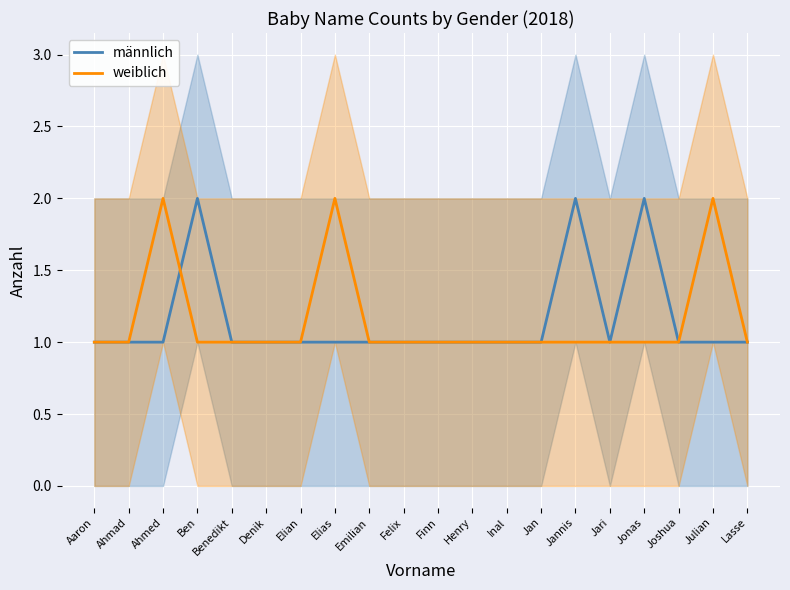

At which label does weiblich reach its peak?

Ahmed